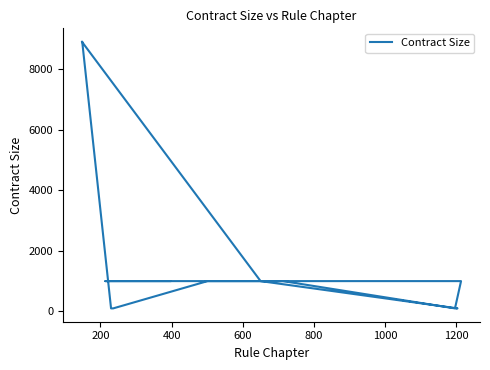

What is the minimum value shown in the chart?

100